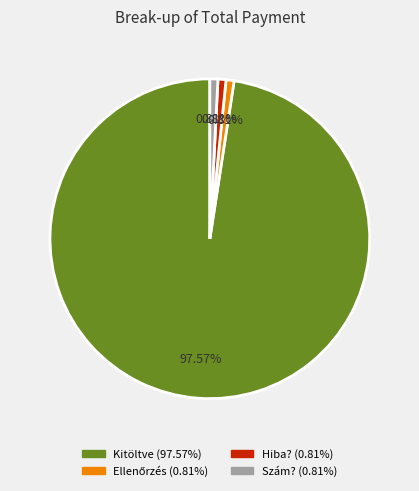

What is the largest slice in the pie chart?

Kitöltve